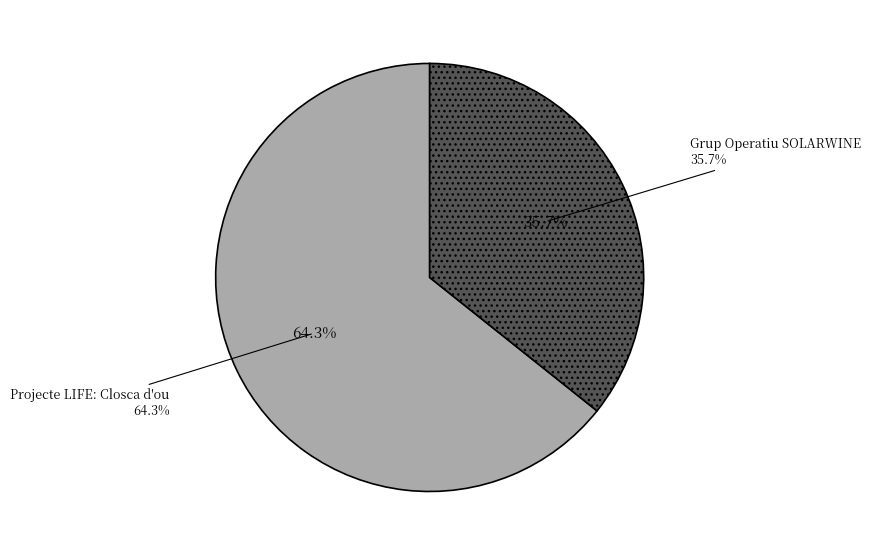

Which slice represents more than half of the pie?

Projecte LIFE: Closca d'ou